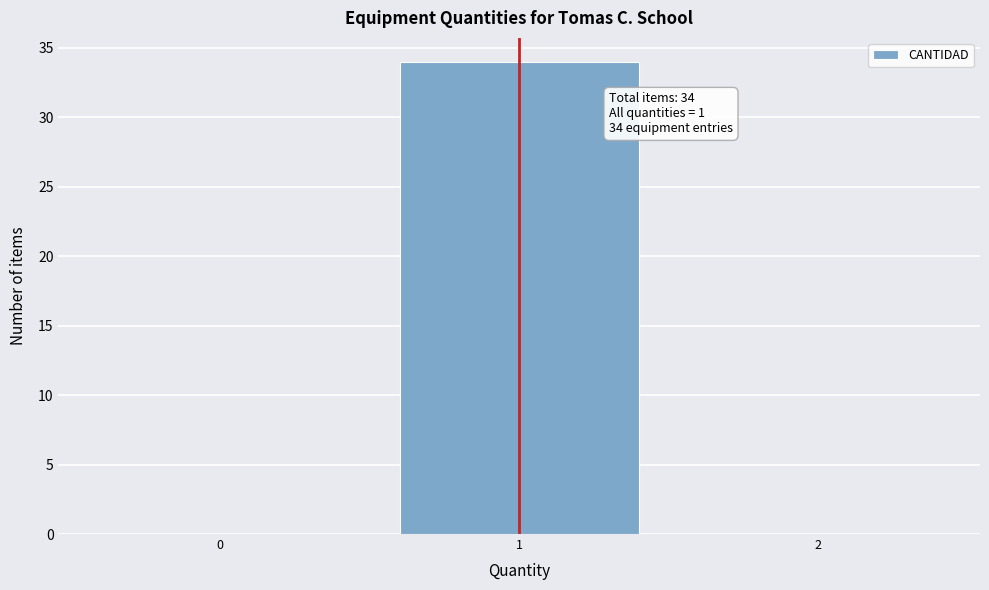

Reading left to right, extract all data points from this chart.

0=0	1=34	2=0